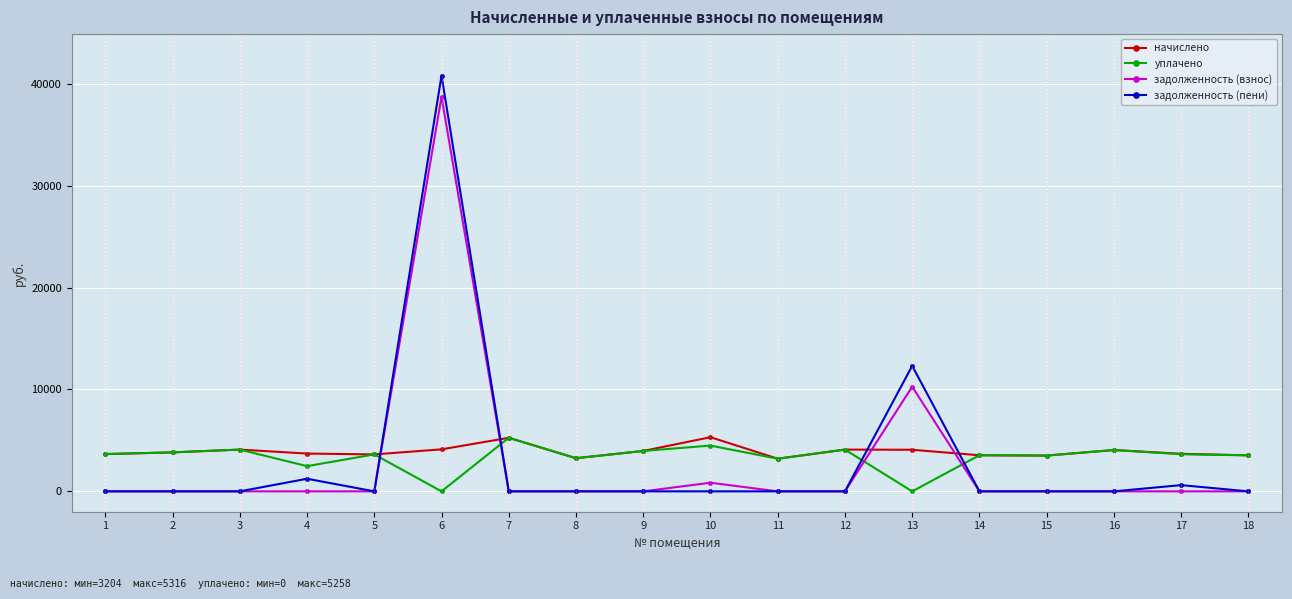

At which category does the chart reach its peak across all series?

6